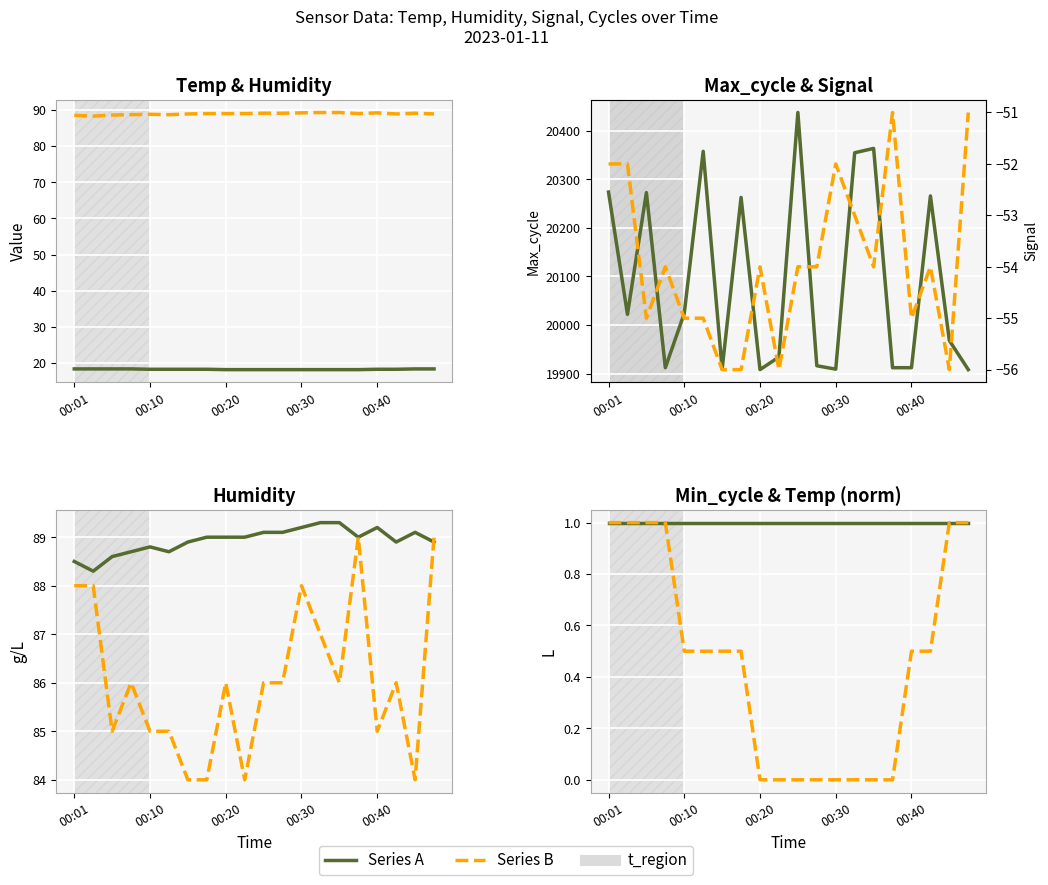

True or false: Signal and Max_cycle intersect in this chart.

False